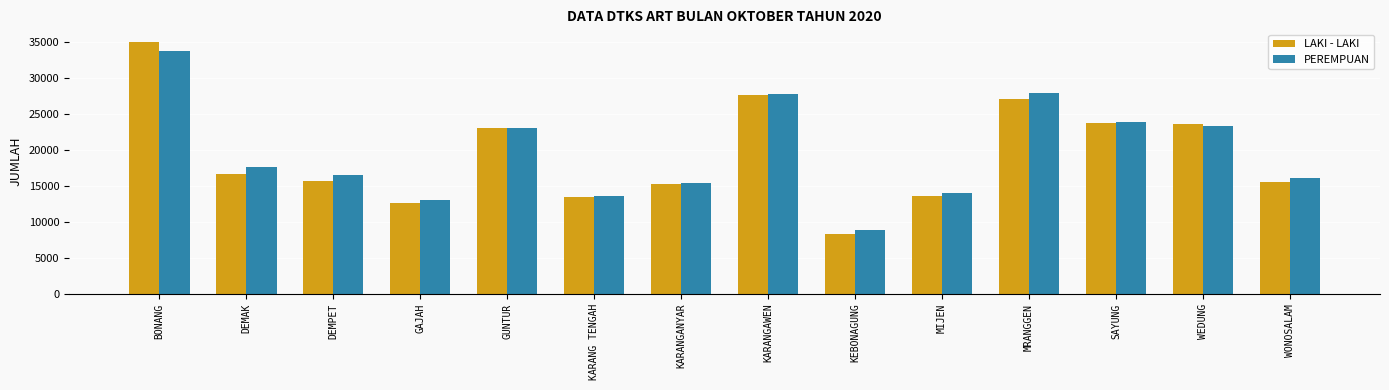

Between GAJAH and WONOSALAM, which series saw the biggest shift?

PEREMPUAN